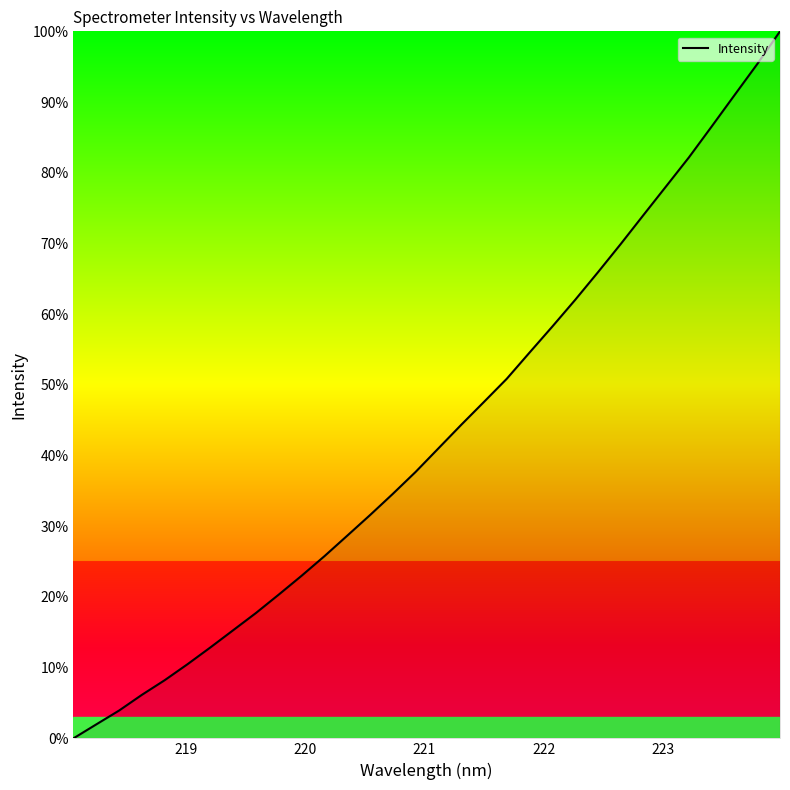

What is the greatest value displayed?

100.0